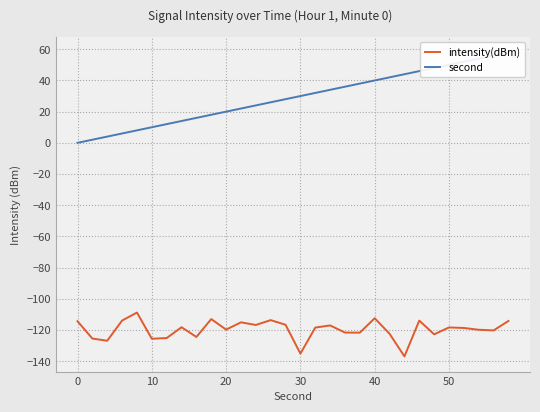

The intensity(dBm) series shows -118.4 at 50. True or false?

True